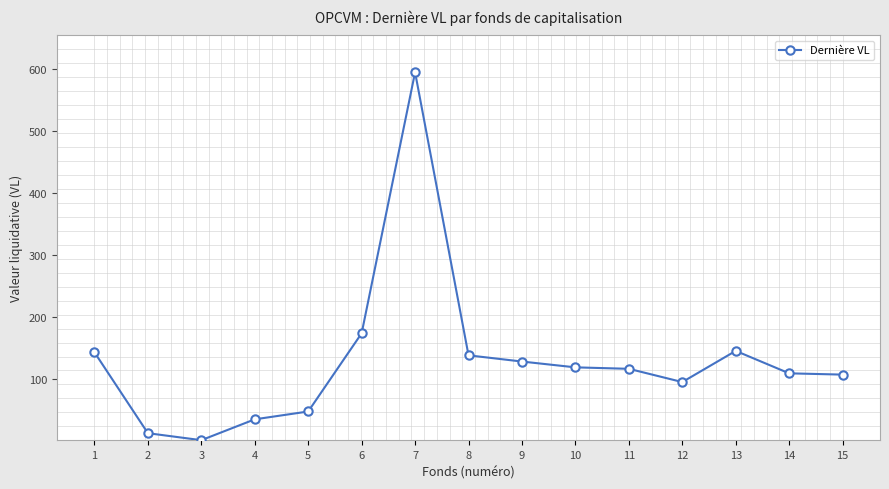

What is the value of the 9th point from the left?

128.0